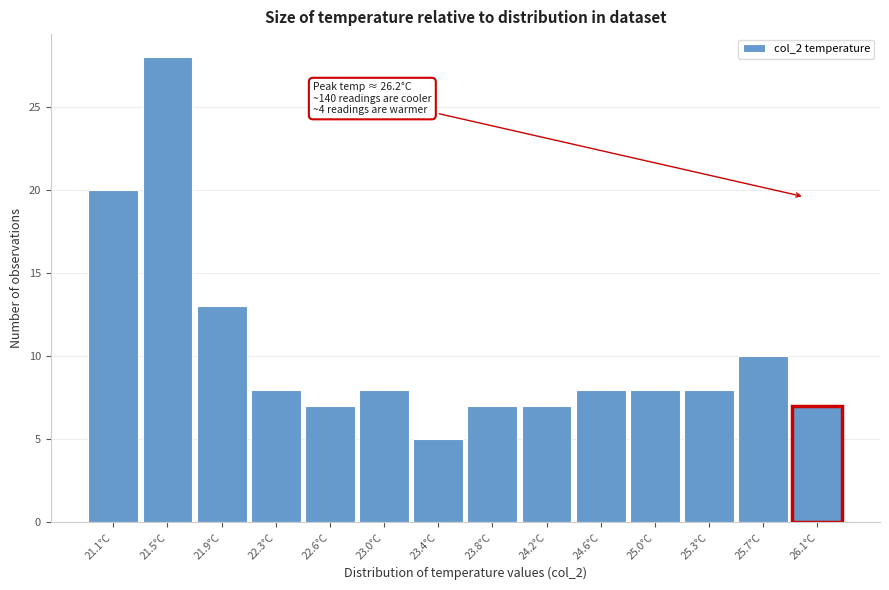

Reading right to left, what are all the values shown in this chart?

26.1°C=7	25.7°C=10	25.3°C=8	25.0°C=8	24.6°C=8	24.2°C=7	23.8°C=7	23.4°C=5	23.0°C=8	22.6°C=7	22.3°C=8	21.9°C=13	21.5°C=28	21.1°C=20